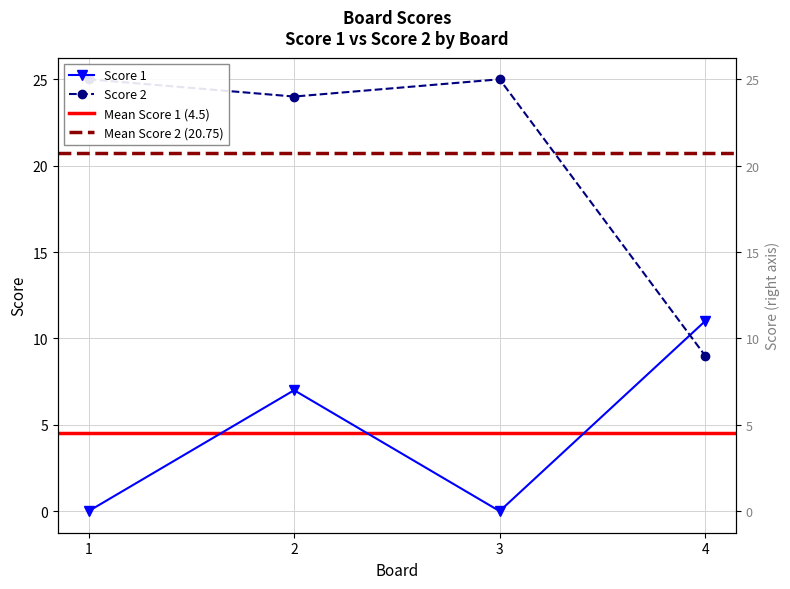

At 2, list the series in order from smallest to largest.

Score 1, Score 2